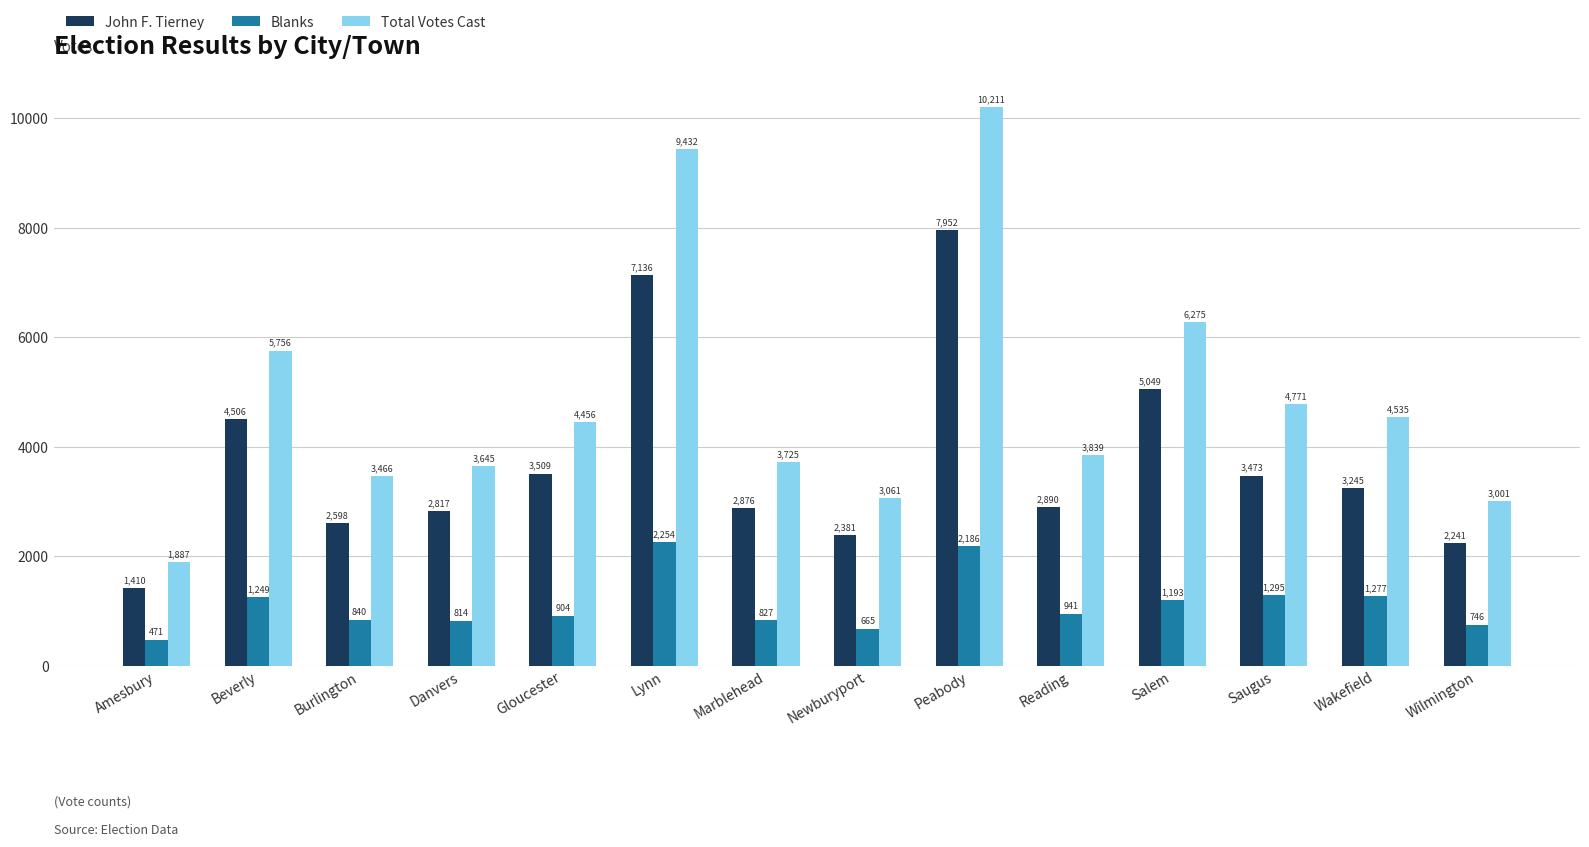

What is the difference between the maximum and minimum values in the John F. Tierney series?

6542